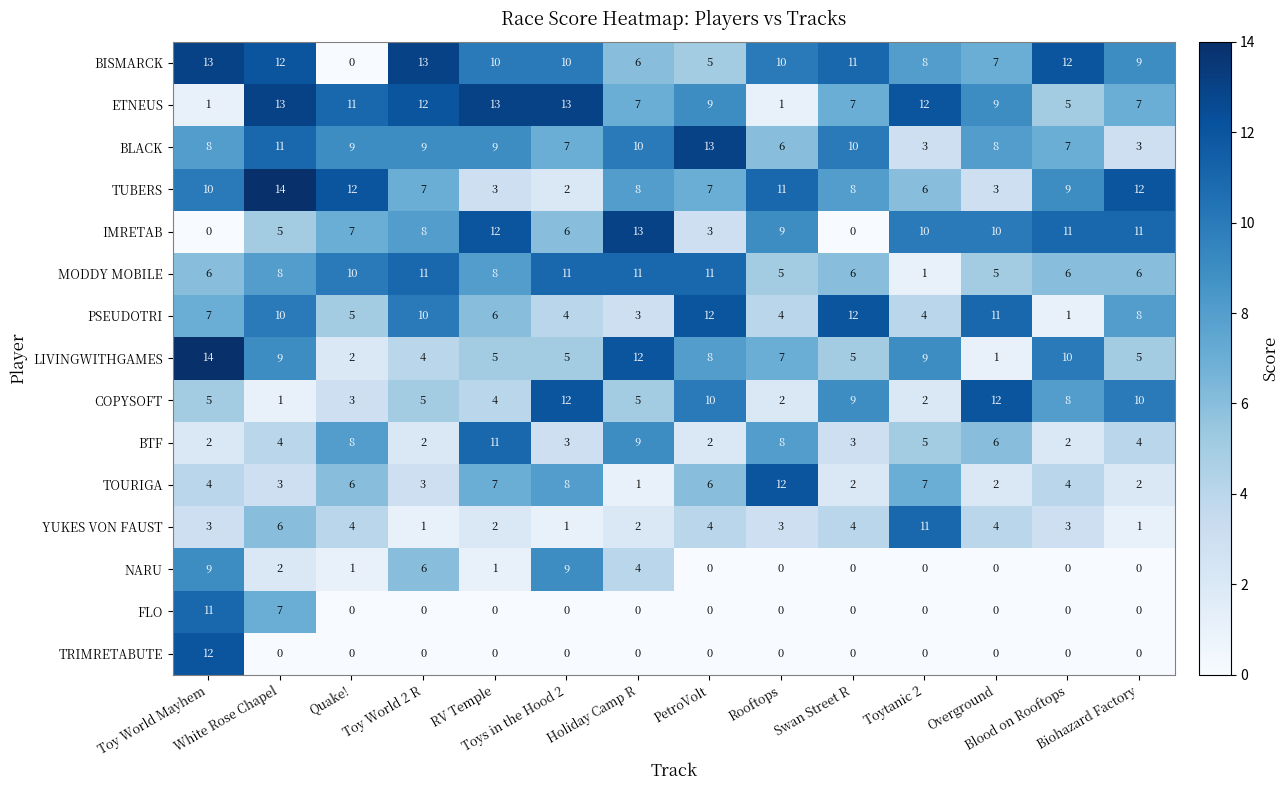

At how many categories does at least one series exceed 7?

14